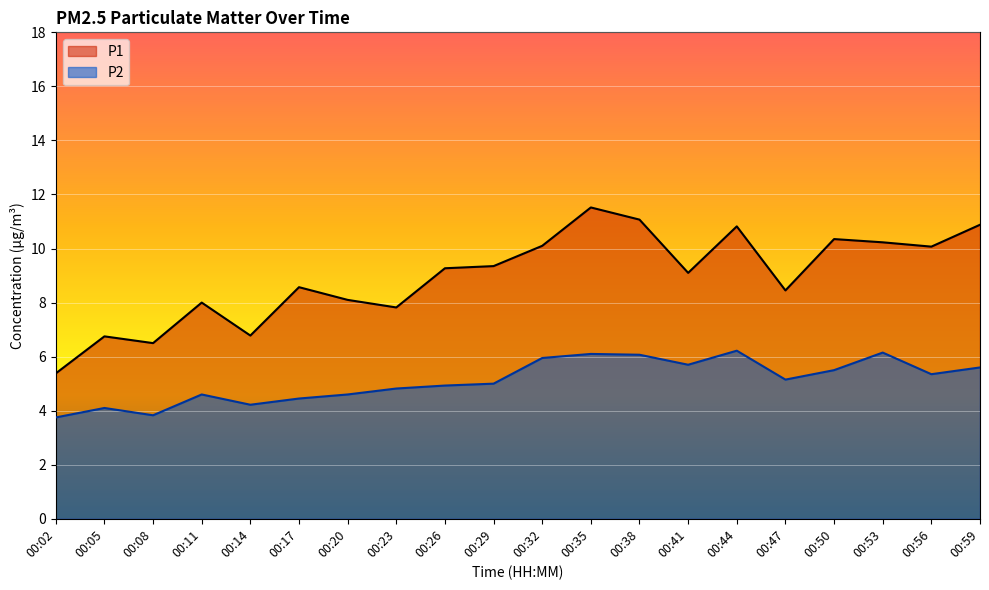

True or false: P2 and P1 intersect in this chart.

False